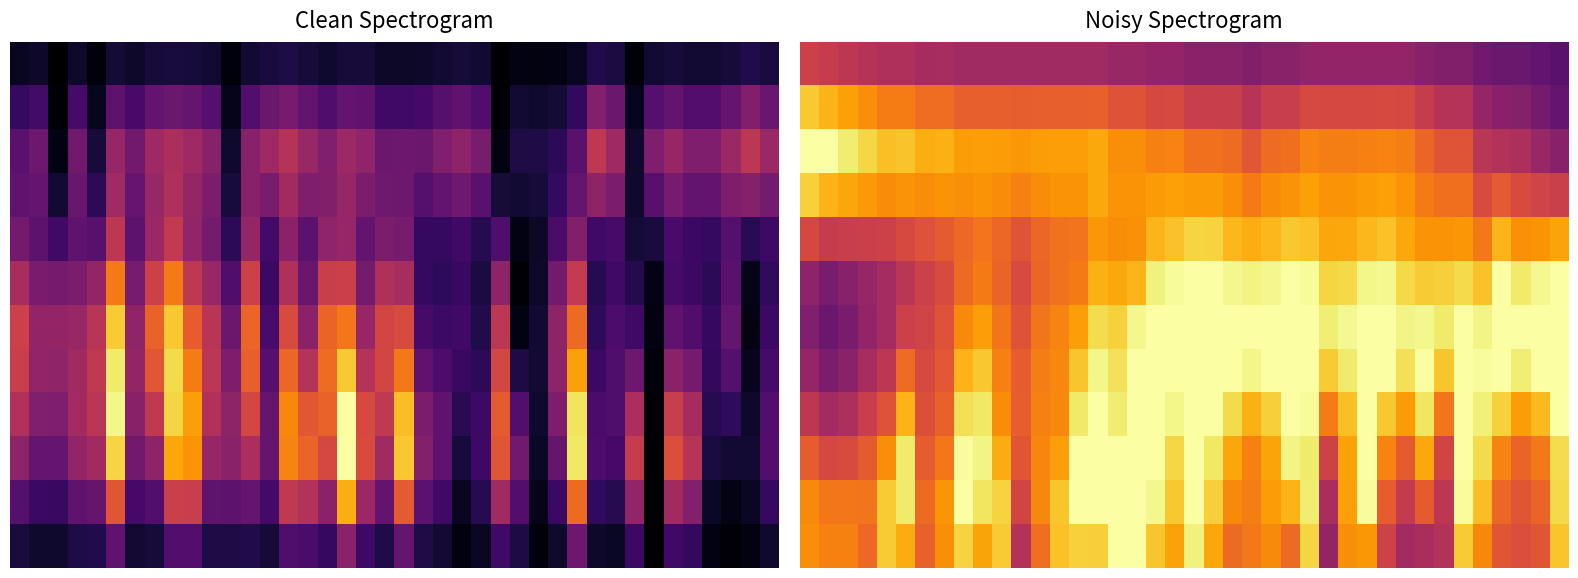

What is the spread (max minus min) of values at 22?

0.6